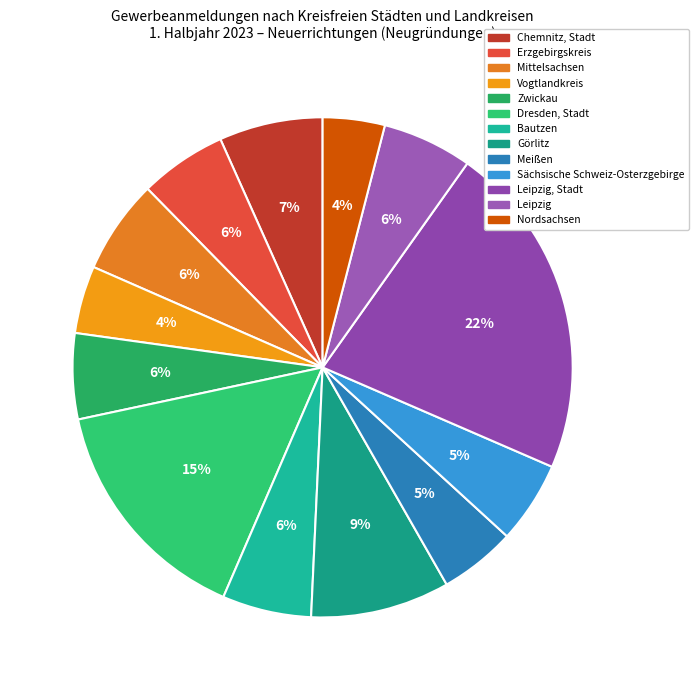

How many segments does this pie chart have?

13